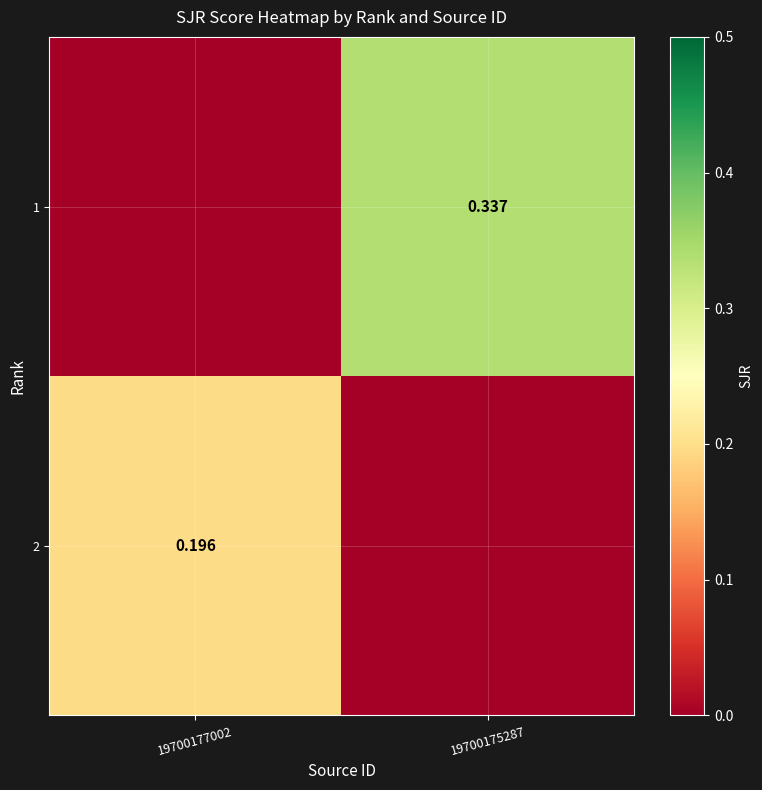

Where is 1 nearest to the value 0?

19700177002